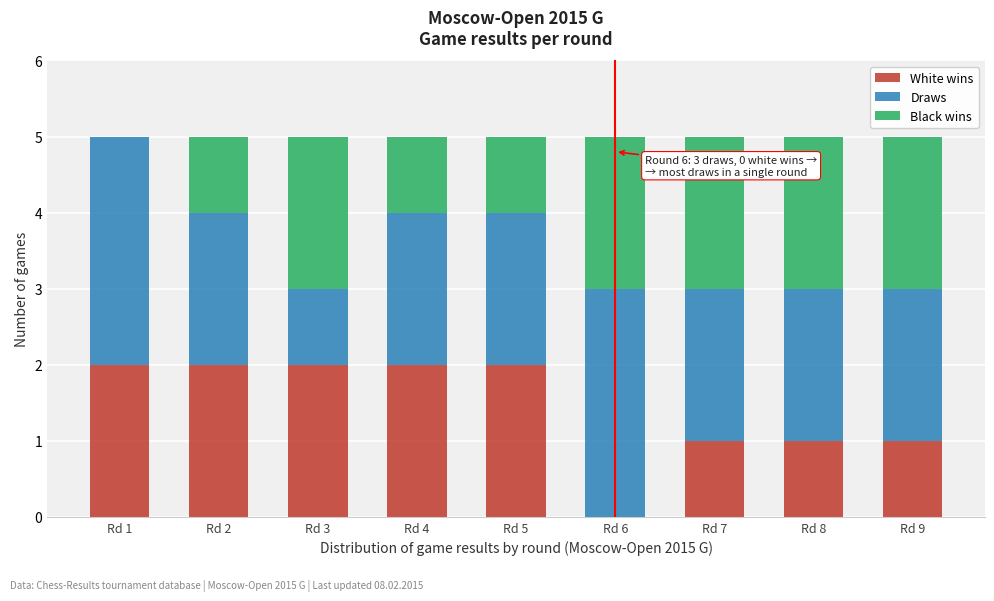

Reading right to left, list the values for the White wins series.

Rd 9=1	Rd 8=1	Rd 7=1	Rd 6=0	Rd 5=2	Rd 4=2	Rd 3=2	Rd 2=2	Rd 1=2